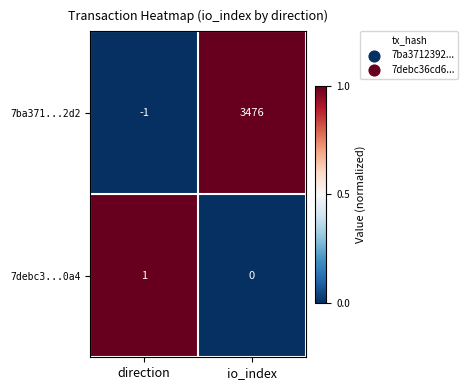

Which label corresponds to the largest value in the chart?

io_index